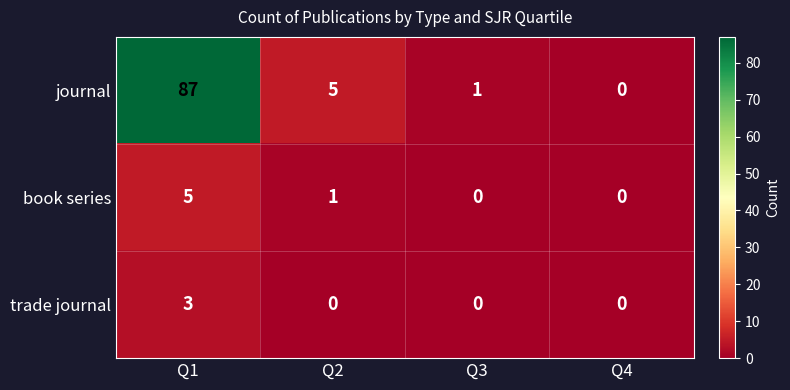

Reading left to right, list all the values displayed in this chart.

journal: 87	5	1	0
book series: 5	1	0	0
trade journal: 3	0	0	0